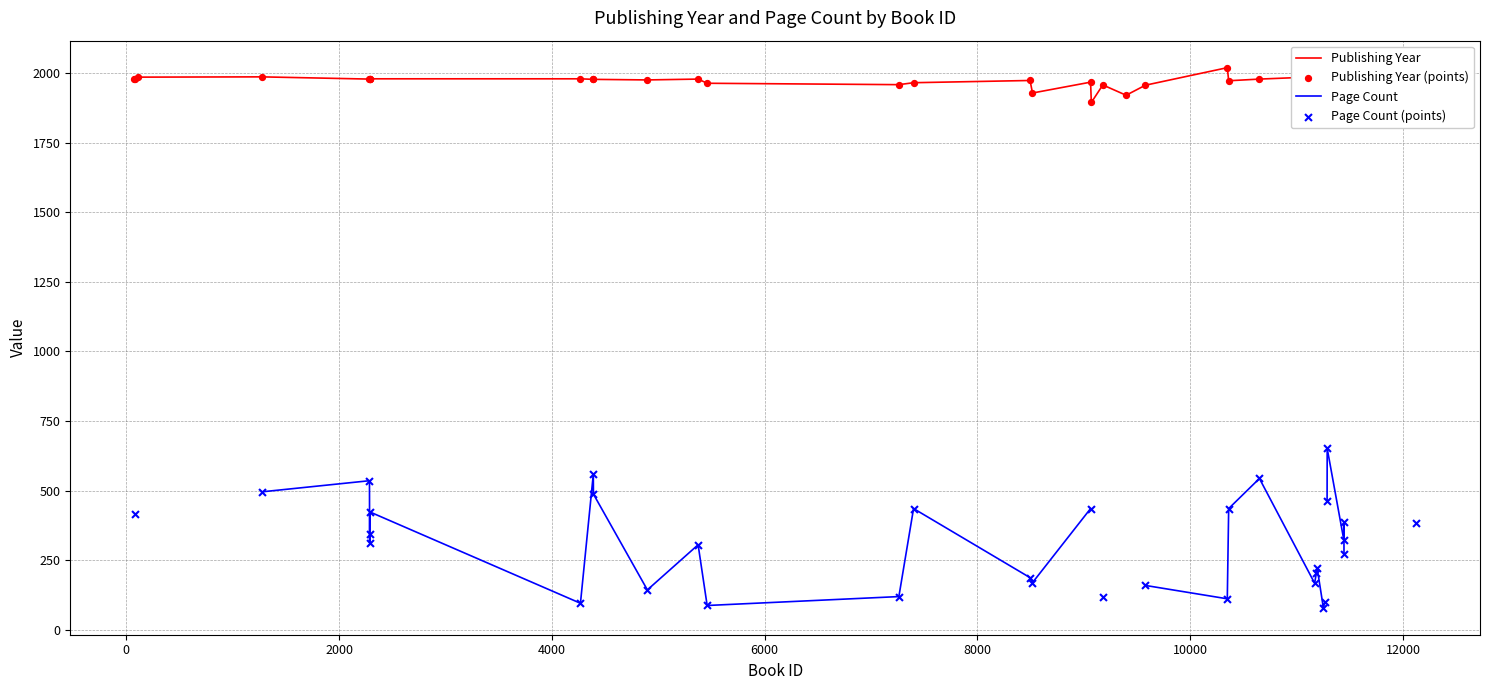

What are all the series names shown in the legend?

Publishing Year, Page Count, Publishing Year (points), Page Count (points)